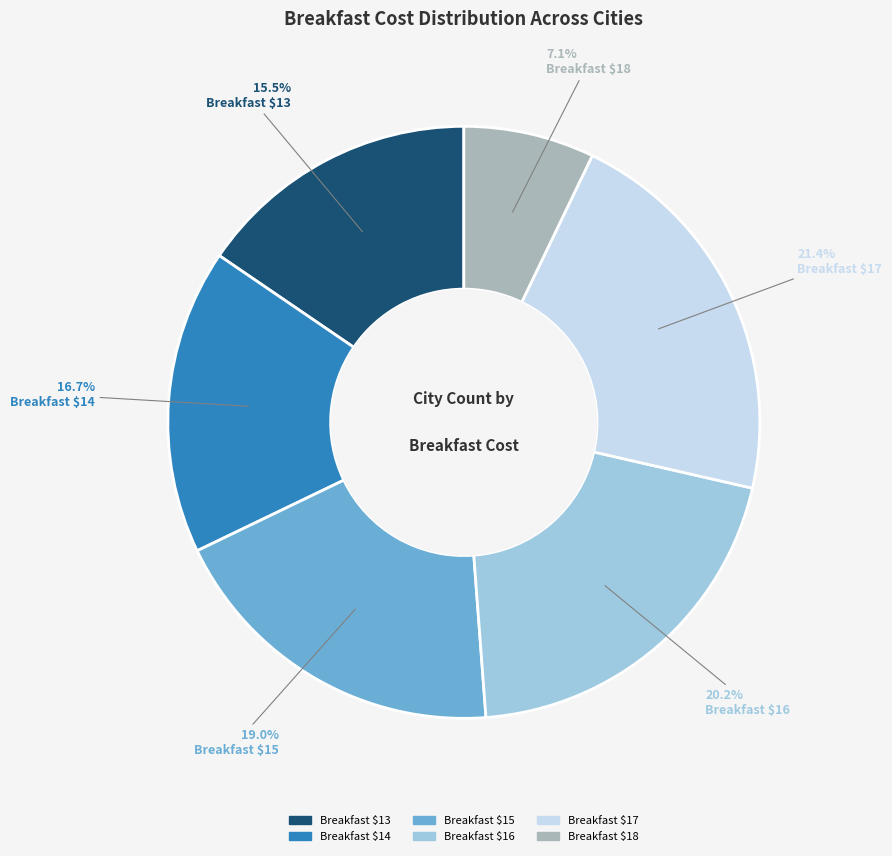

How many slices are in this pie chart?

6